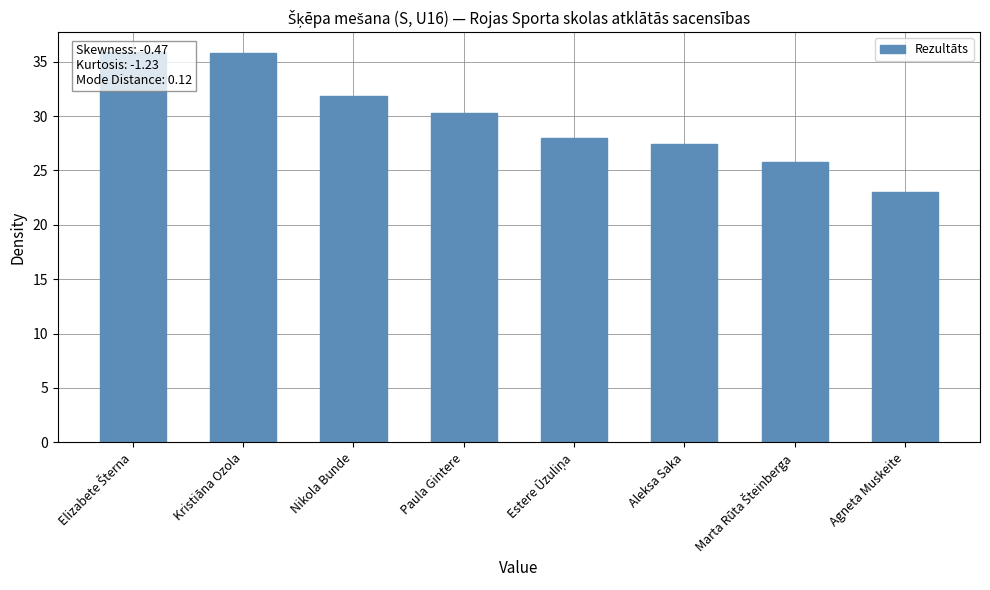

How many data points are above 30?

4